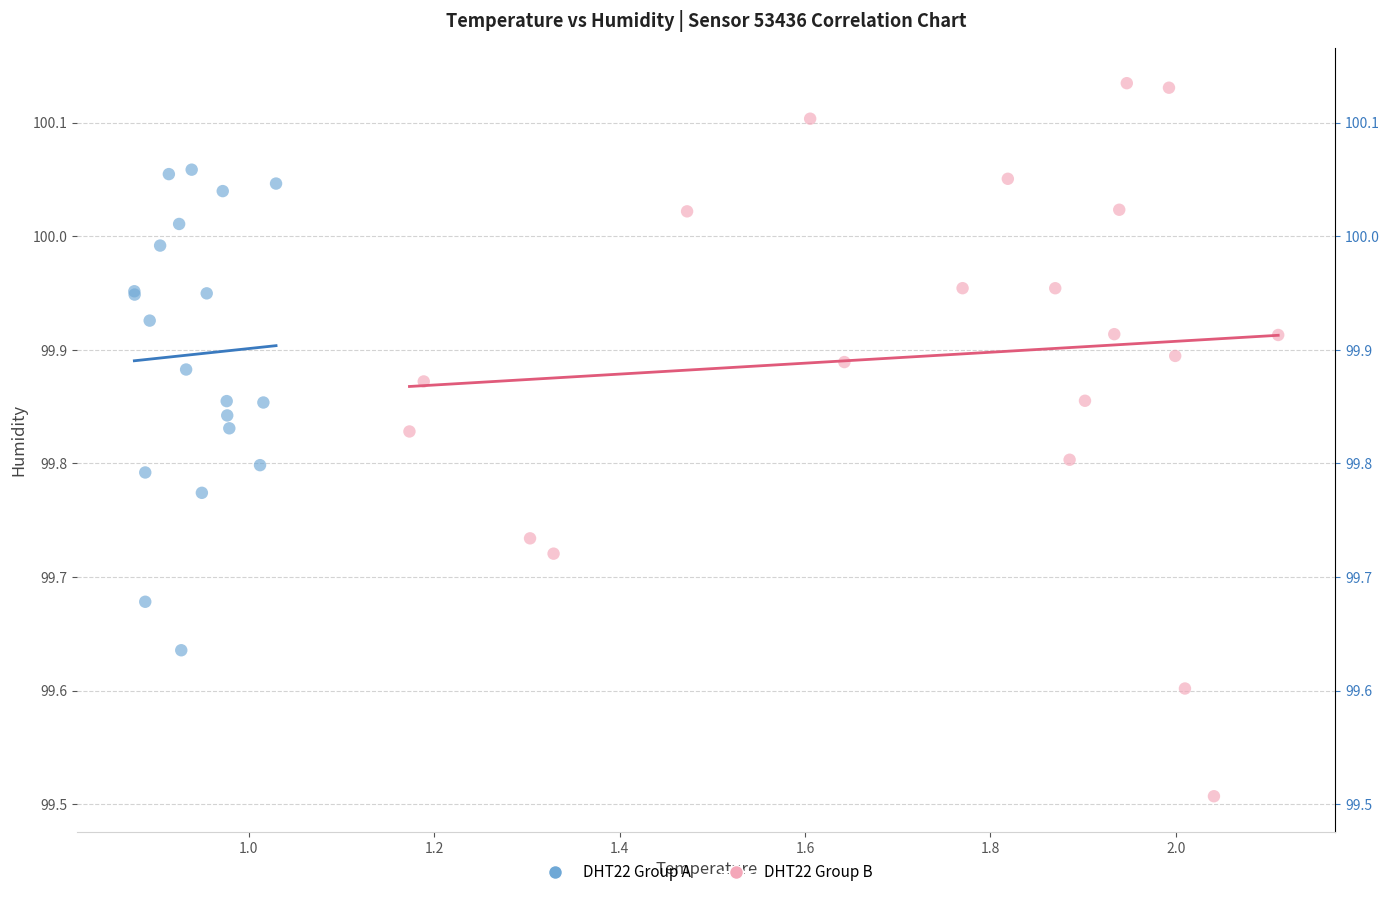

Which series has the largest Y range (max minus min)?

DHT22 Group B